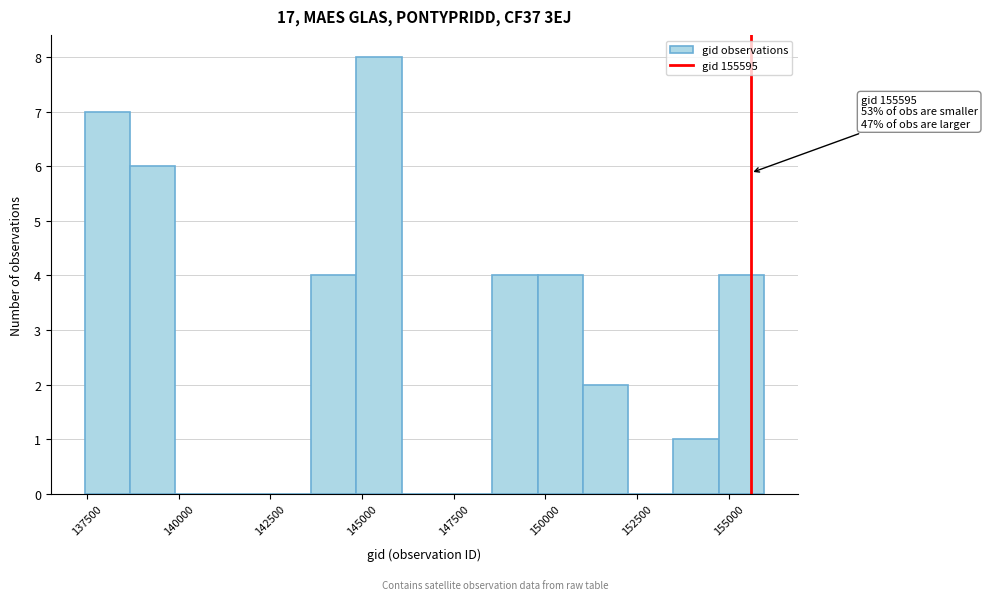

Read against the x-axis, roughly where is the centre of the tallest bar?

145500